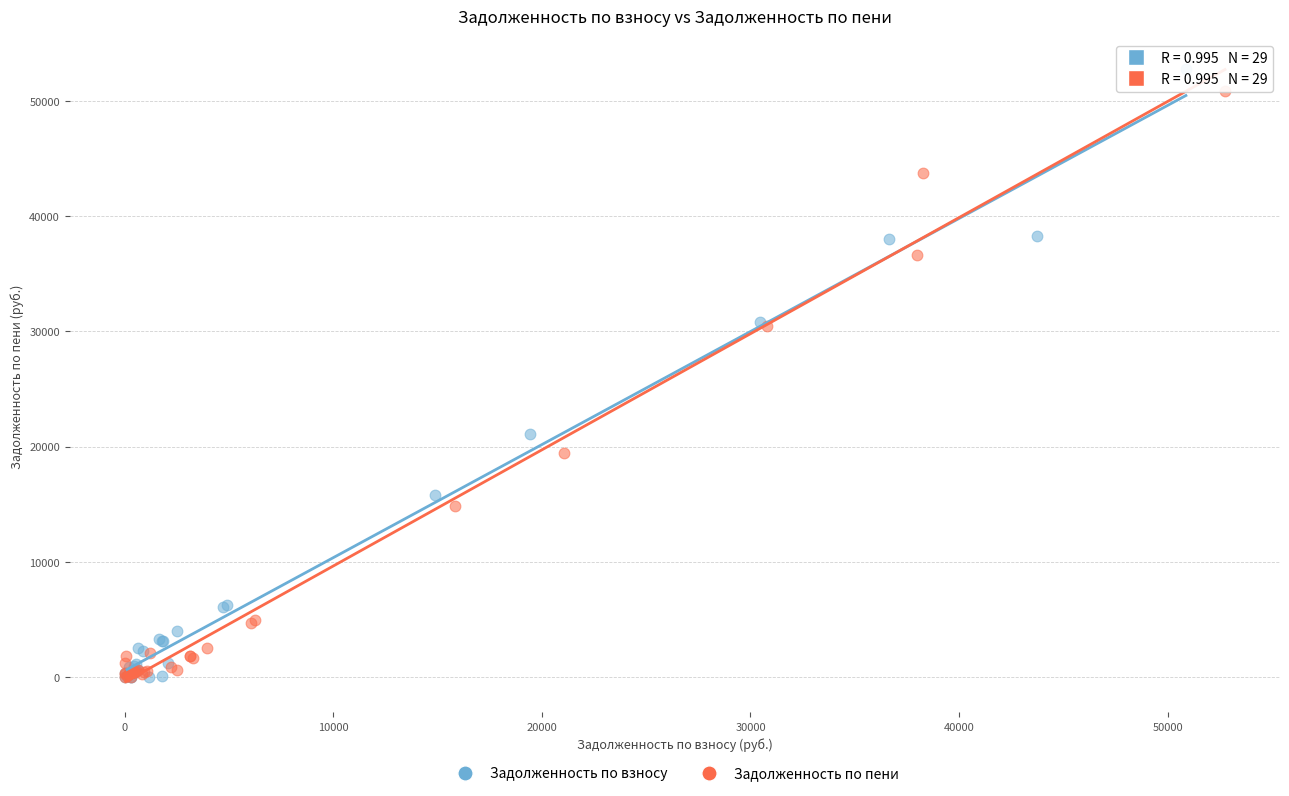

What are all the series names shown in the legend?

Задолженность по взносу, Задолженность по пени